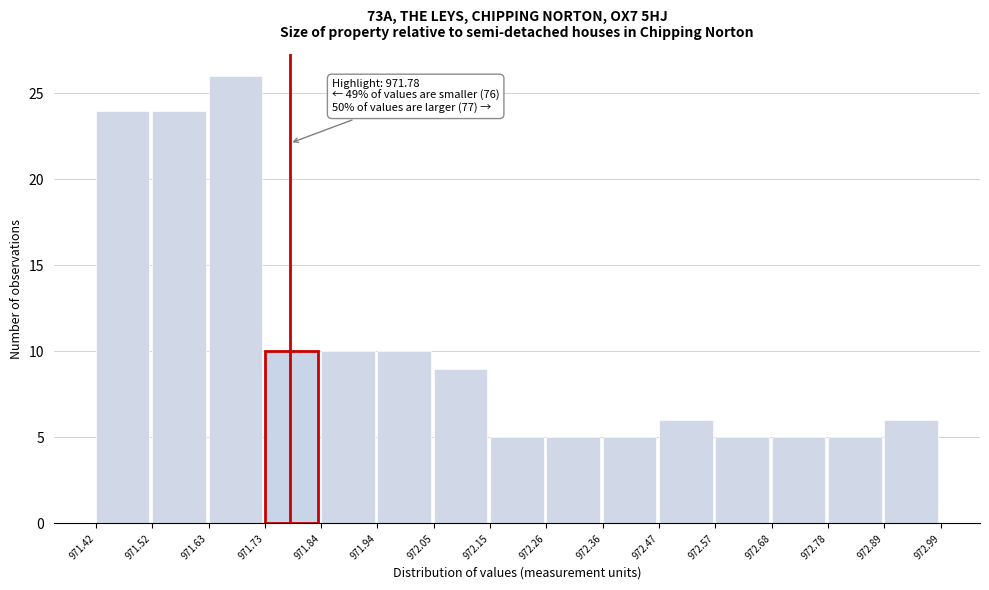

Which range on the x-axis has the tallest bar?

971.63 to 971.73